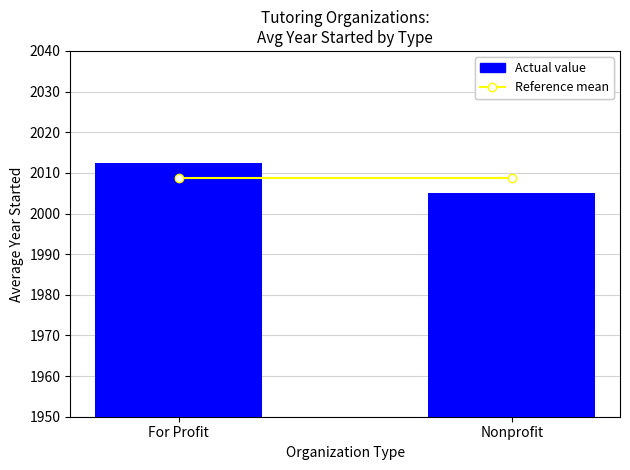

What is the label of the 1st bar from the right?

Nonprofit